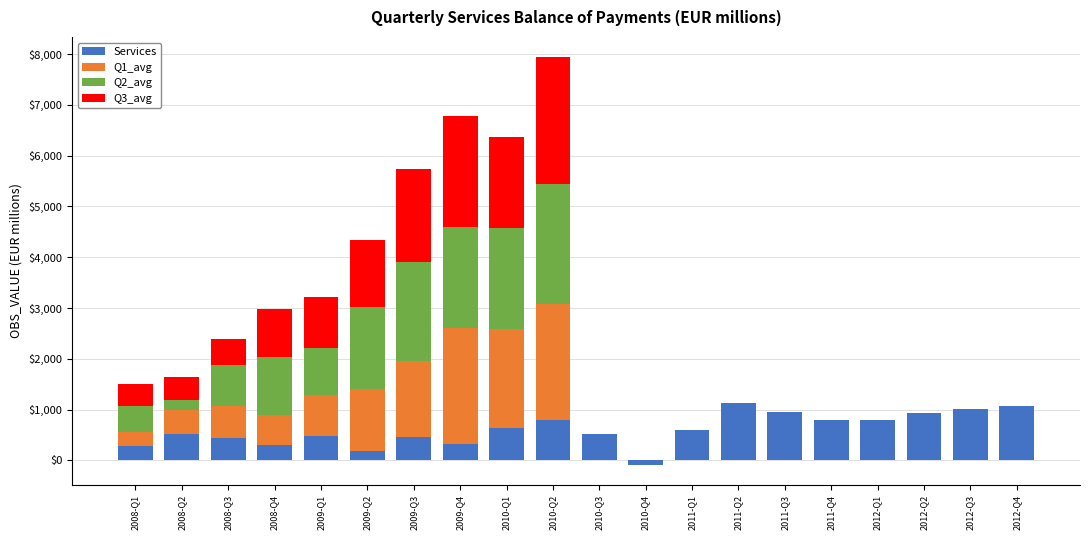

What is the spread (max minus min) of values at 2010-Q4?

84.4